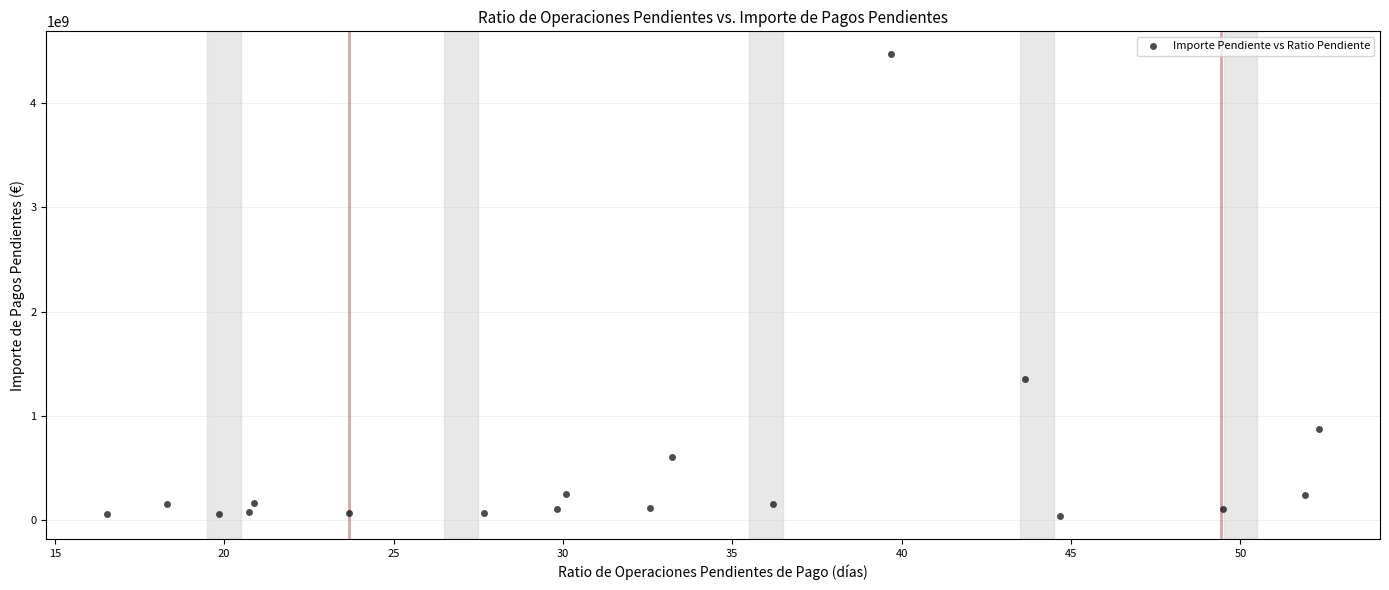

What Y value in the scatter plot is closest to 2253975575?

1351904820